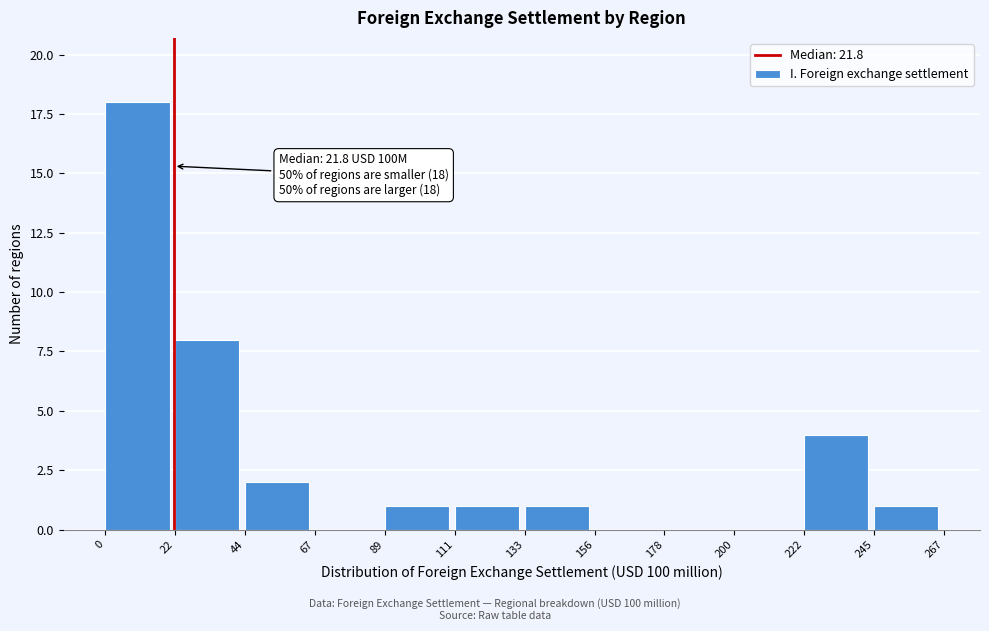

Which range on the x-axis has the tallest bar?

0 to 22